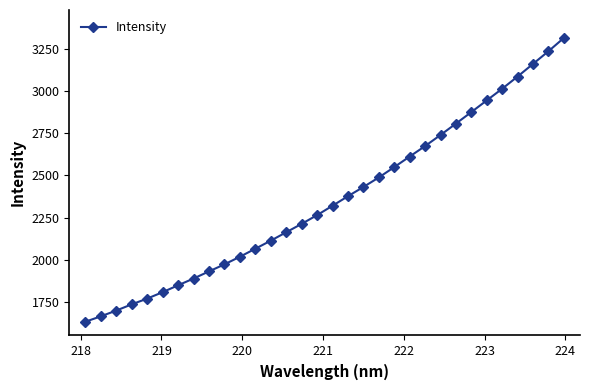

What is the value of the 21st point from the left?

2549.0